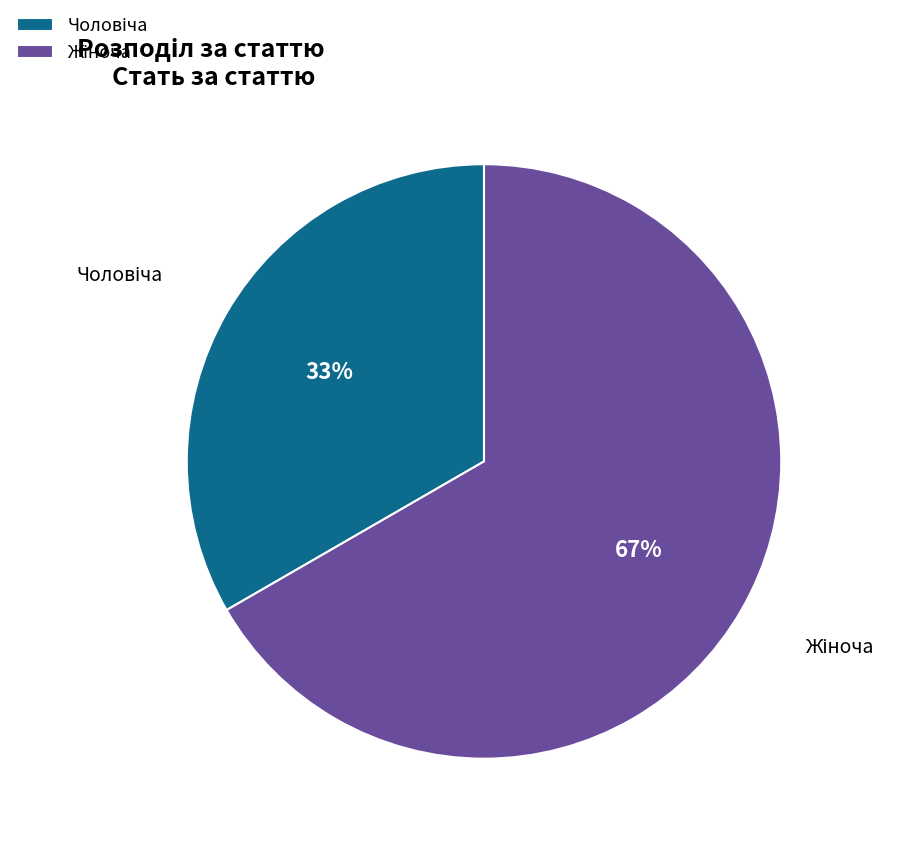

To the nearest percent, what is the average slice percentage?

50%